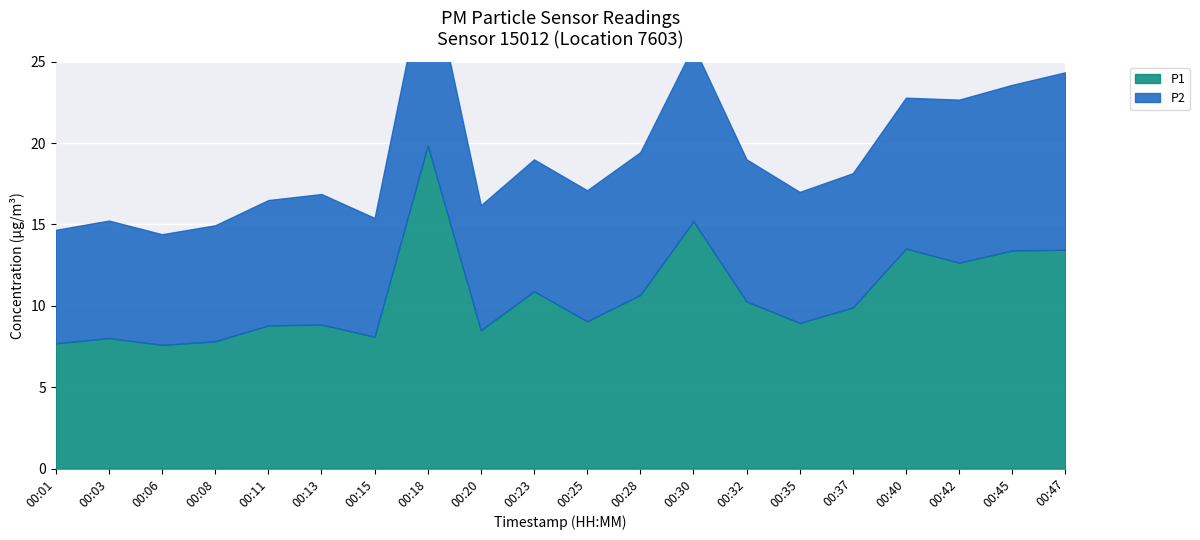

How many data points in P2 are less than 8?

7